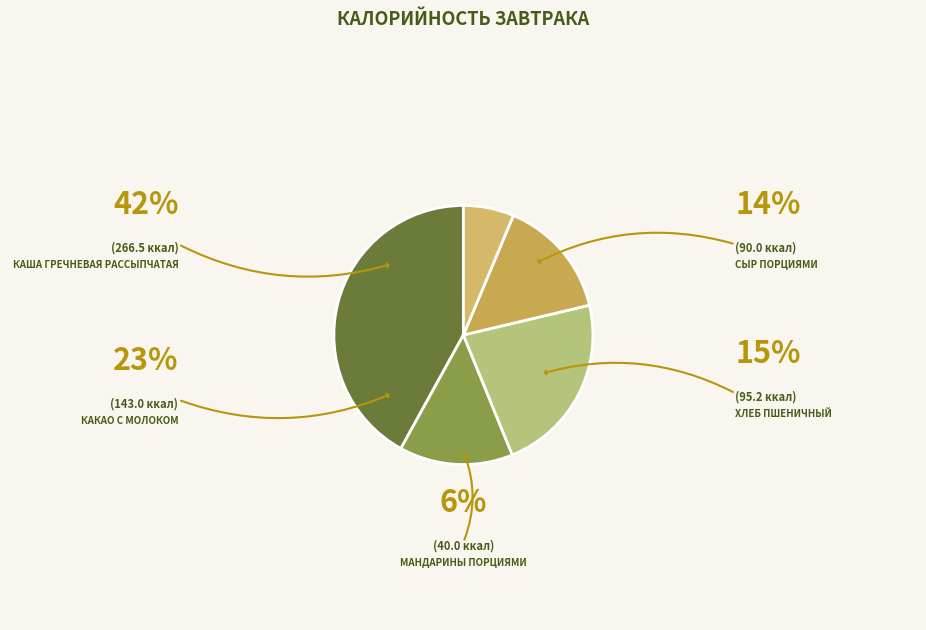

How many slices are in this pie chart?

5